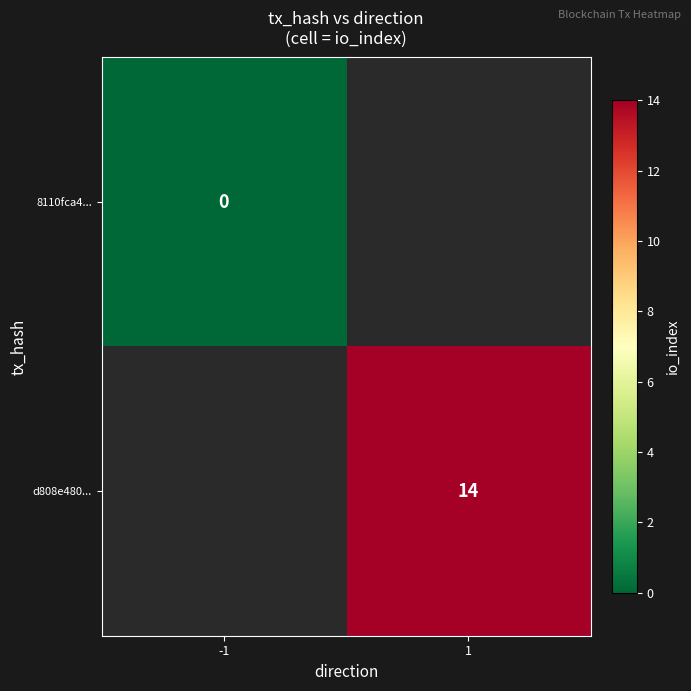

Is the value of d808e480... at 1 greater than the value of 8110fca4... at -1?

Yes